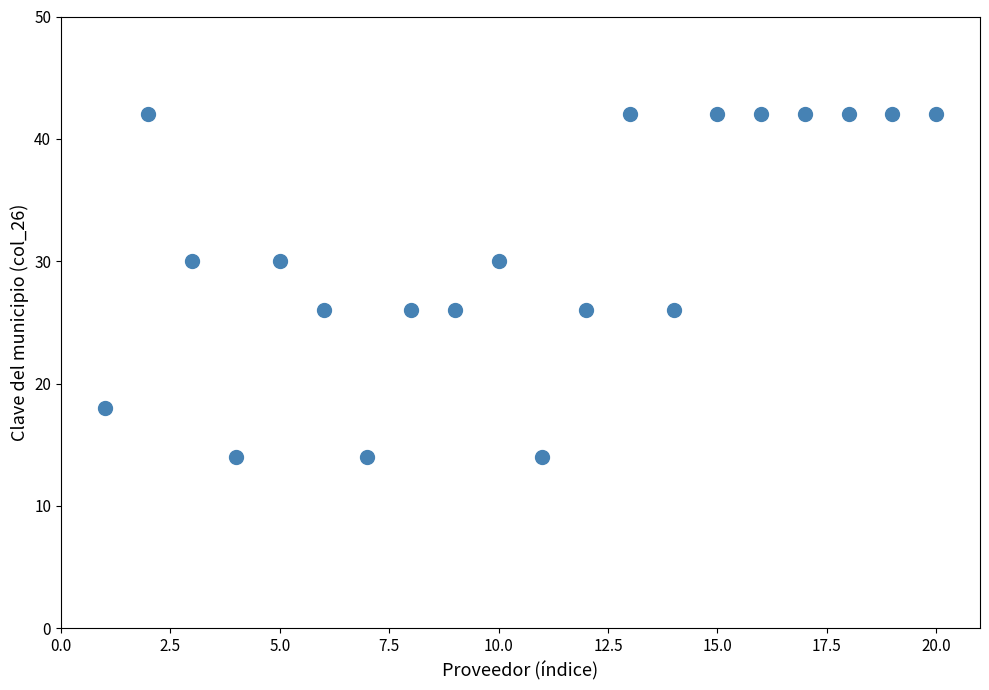

What is the range of X values (max minus min)?

19